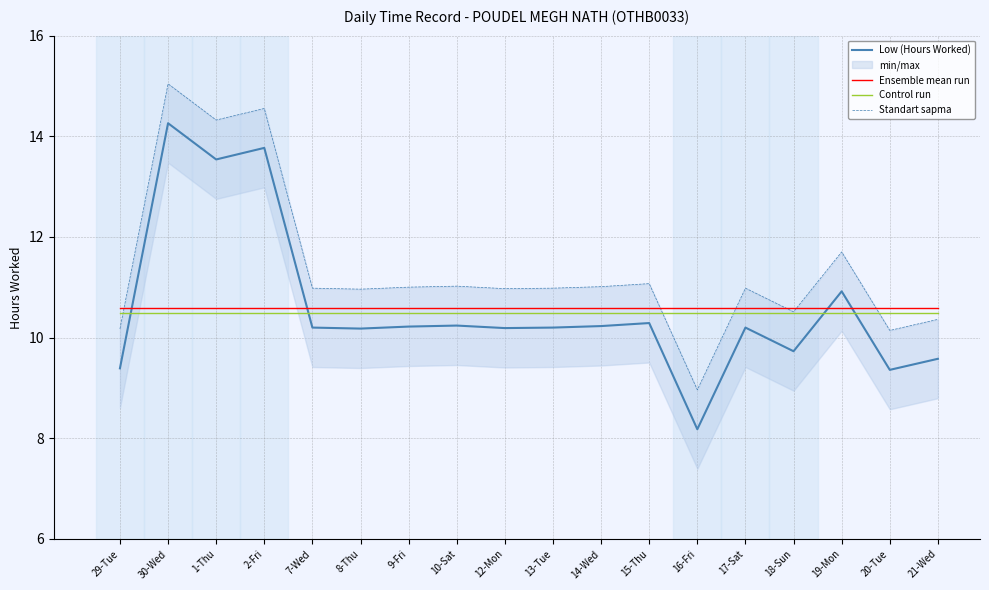

At which category does the chart reach its peak across all series?

30-Wed